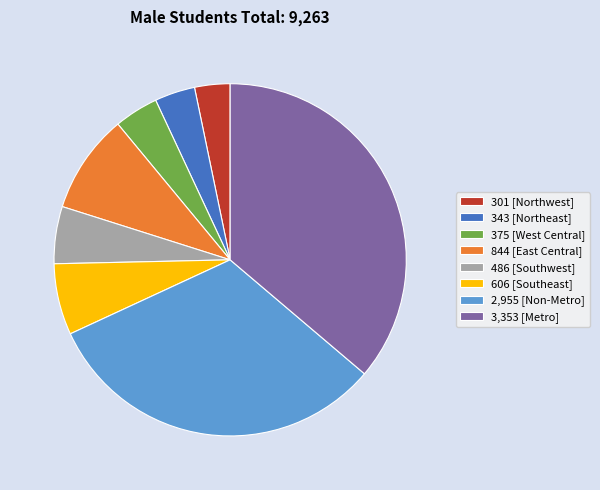

Approximately how many times larger is the value at 3,353 [Metro] compared to 343 [Northeast]?

9.8